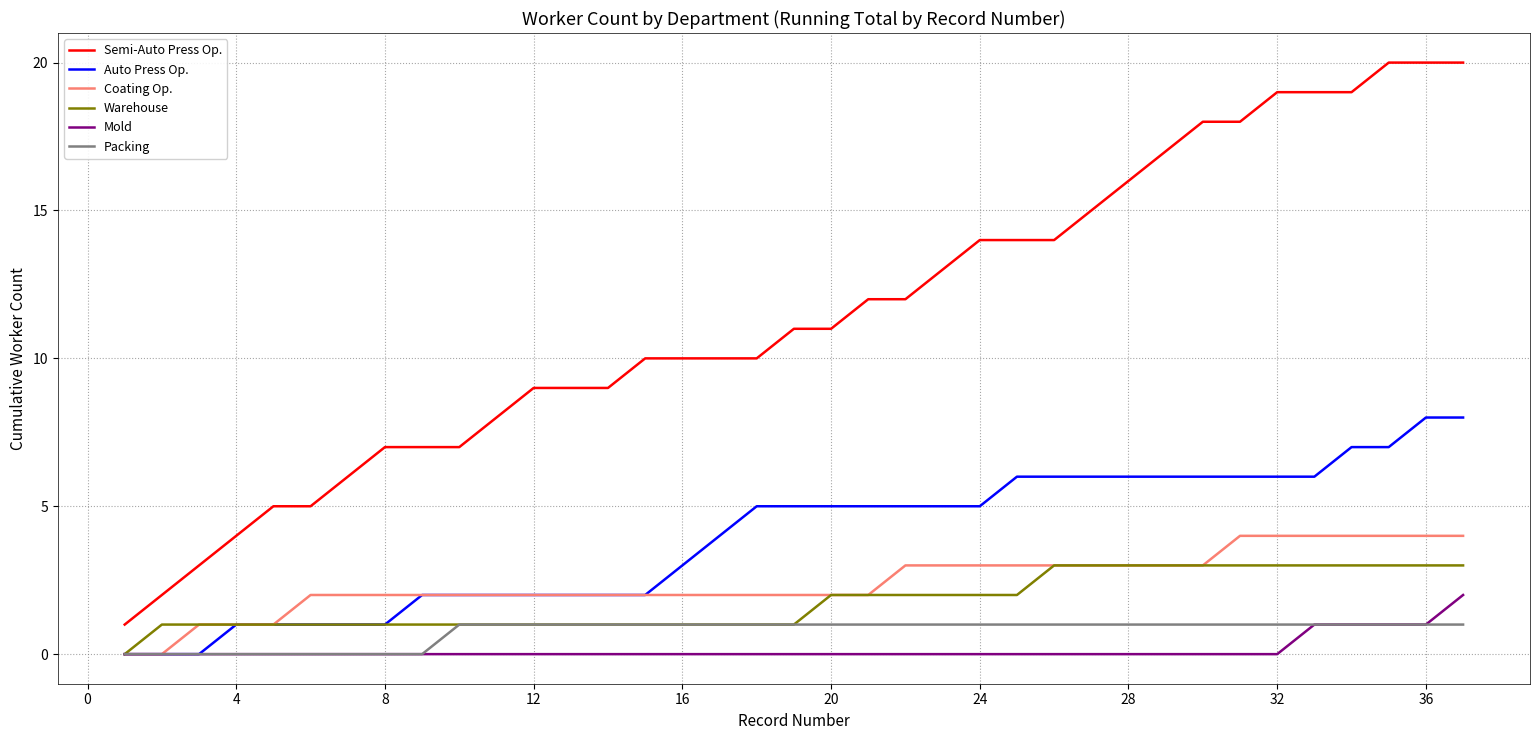

Which series has the largest range (max minus min)?

Semi-Auto Press Op.